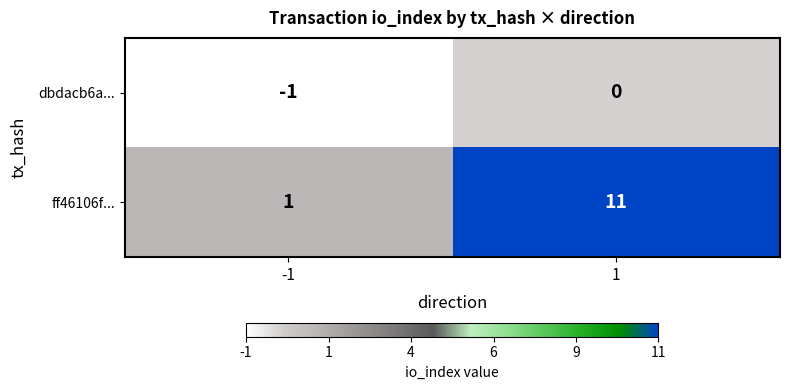

What is the sum of all ff46106f... values?

12